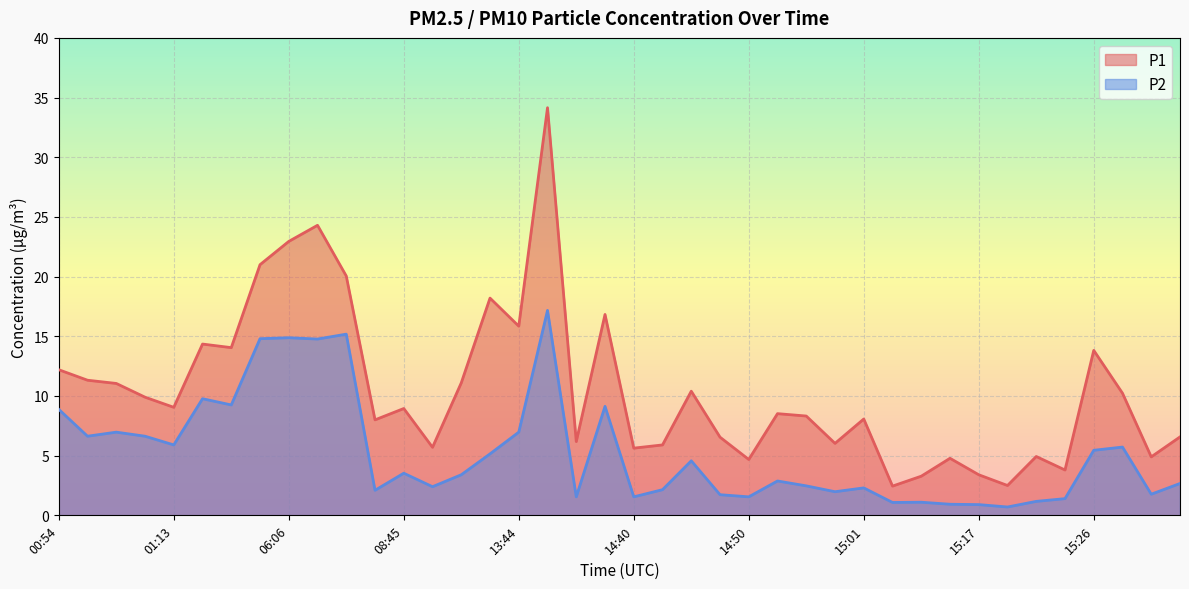

Reading right to left, what are all the values shown in this chart?

P1: 15:34=6.6	15:31=4.9	15:29=10.2	15:26=13.8	15:24=3.8	15:21=4.9	15:19=2.5	15:17=3.4	15:14=4.8	15:12=3.3	15:09=2.5	15:01=8.1	14:58=6.0	14:55=8.3	14:53=8.5	14:50=4.7	14:48=6.5	14:45=10.4	14:42=5.9	14:40=5.6	14:34=16.8	14:31=6.2	13:46=34.1	13:44=15.8	13:41=18.2	13:39=11.1	11:17=5.7	08:45=8.9	08:43=8.0	06:48=20.1	06:09=24.3	06:06=22.9	06:04=21.0	01:19=14.1	01:16=14.3	01:13=9.1	01:11=9.9	01:00=11.1	00:57=11.3	00:54=12.2
P2: 15:34=2.7	15:31=1.8	15:29=5.7	15:26=5.5	15:24=1.4	15:21=1.2	15:19=0.7	15:17=0.9	15:14=0.9	15:12=1.1	15:09=1.1	15:01=2.3	14:58=2.0	14:55=2.5	14:53=2.9	14:50=1.6	14:48=1.7	14:45=4.6	14:42=2.1	14:40=1.6	14:34=9.1	14:31=1.6	13:46=17.2	13:44=7.0	13:41=5.2	13:39=3.4	11:17=2.4	08:45=3.5	08:43=2.1	06:48=15.2	06:09=14.8	06:06=14.9	06:04=14.8	01:19=9.2	01:16=9.8	01:13=5.9	01:11=6.6	01:00=7.0	00:57=6.6	00:54=8.9